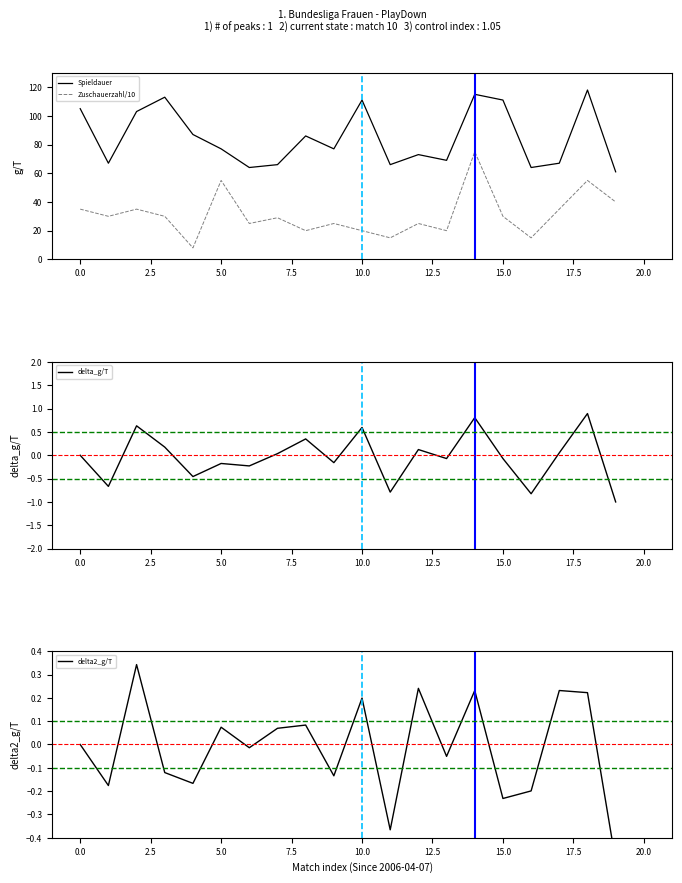

How many data points in Zuschauerzahl/10 are above 30?

7